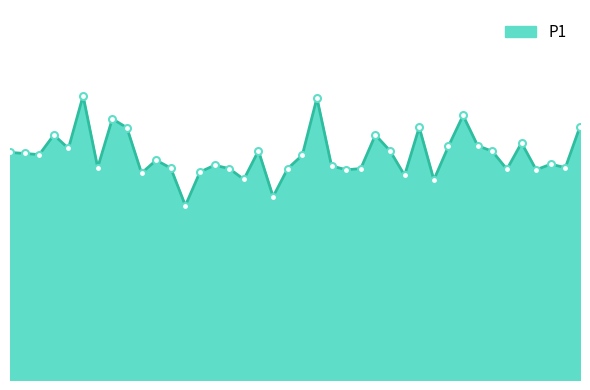

Is this an area chart (filled region under the line)?

Yes